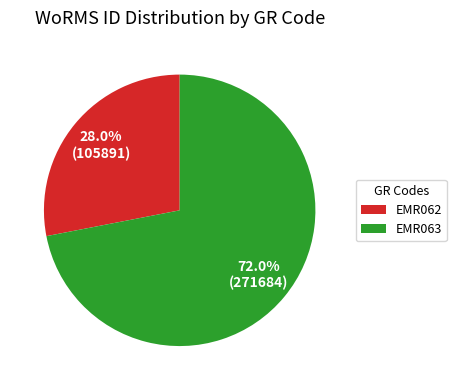

Which has a higher value, EMR063 or EMR062?

EMR063